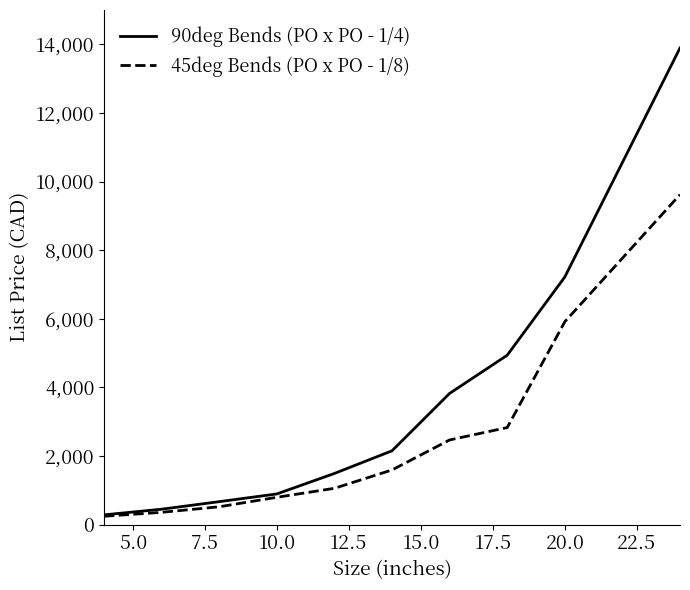

Which series has the largest total across all categories?

90deg Bends (PO x PO - 1/4)